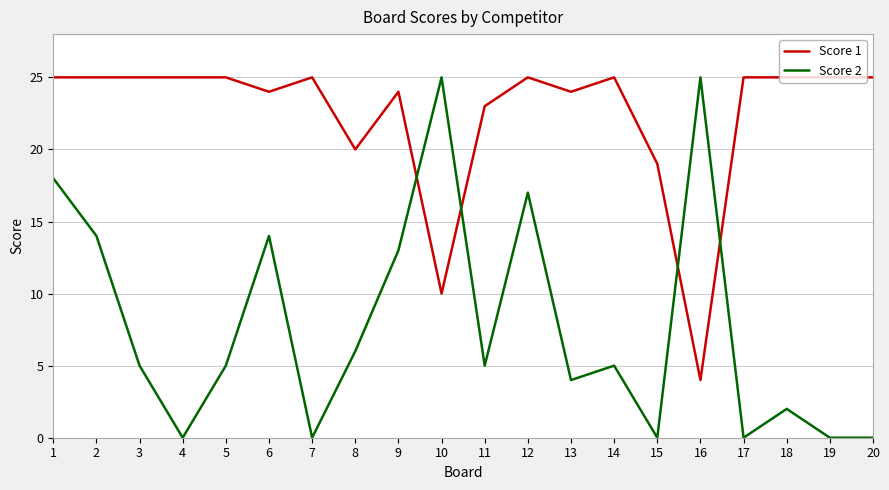

What is the maximum value for Score 1?

25